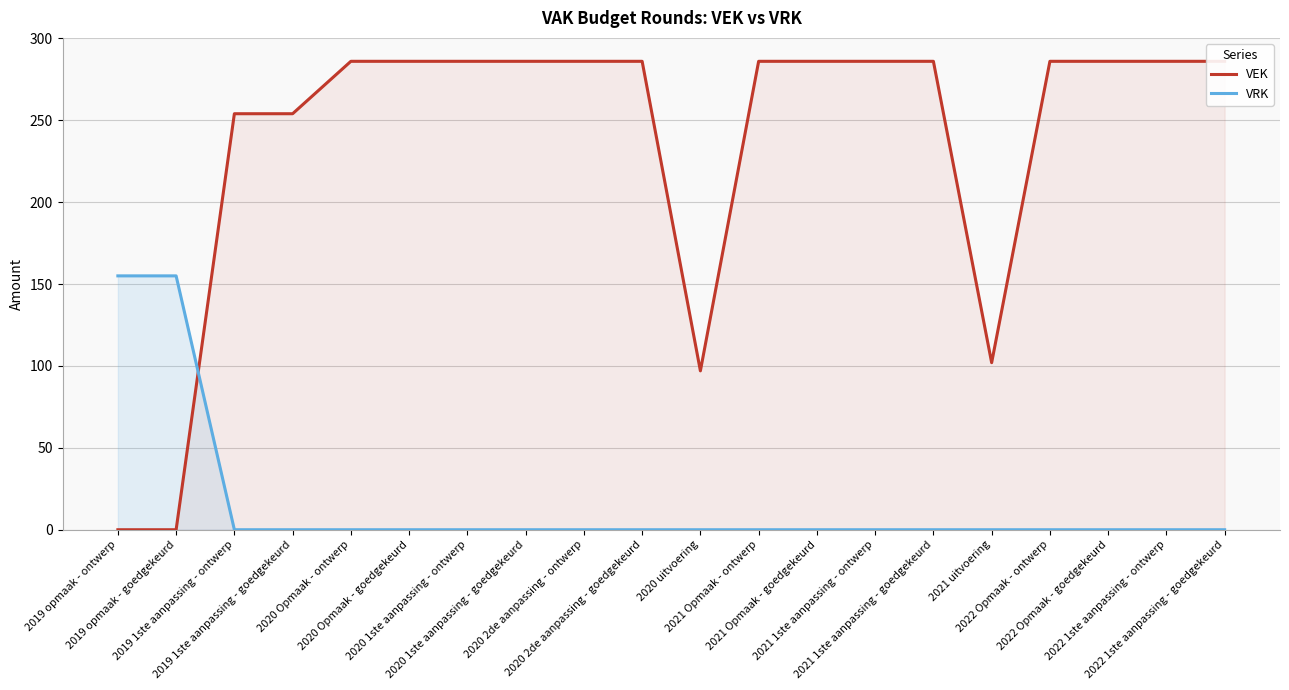

Rank the series by their maximum value, from highest to lowest.

VEK, VRK